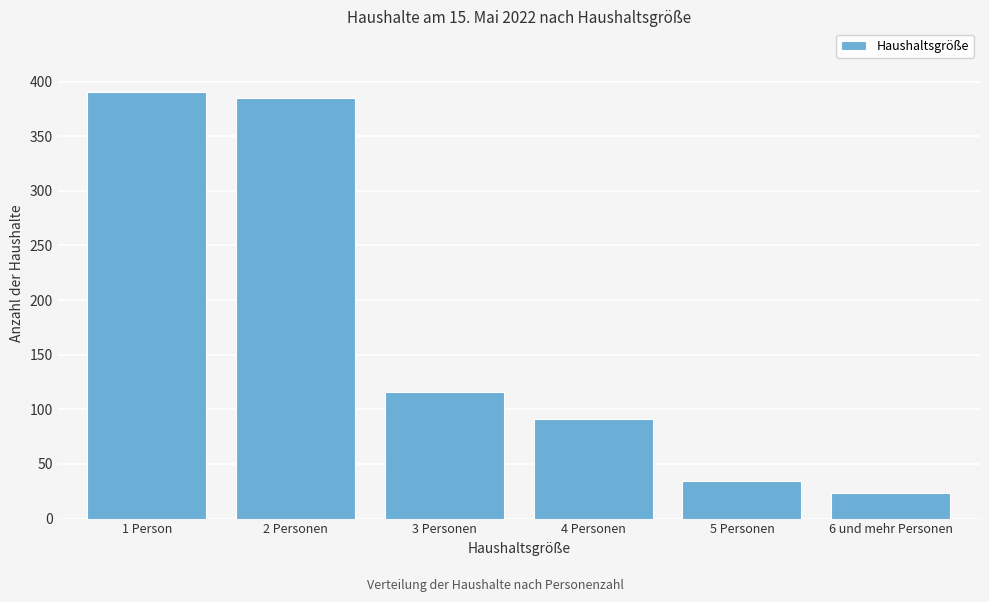

Reading left to right, list all the values displayed in this chart.

390	385	116	91	34	23